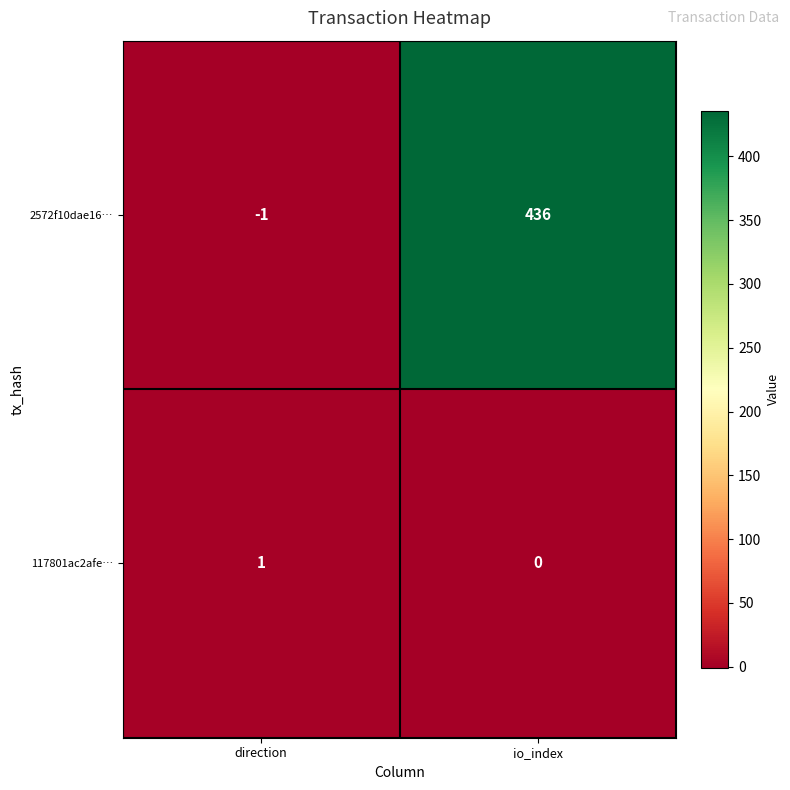

Which series has the widest spread of values?

2572f10dae16…